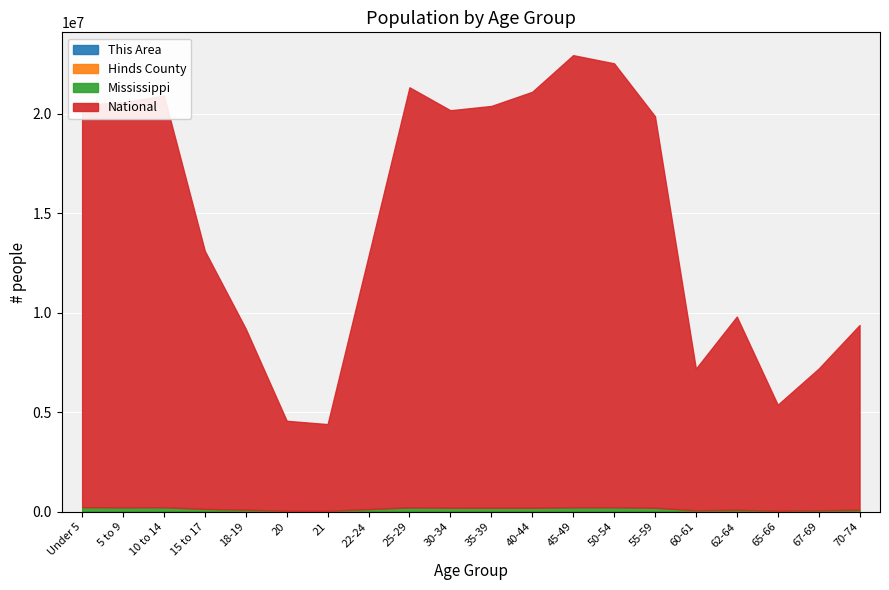

How many bars are there in each group?

4